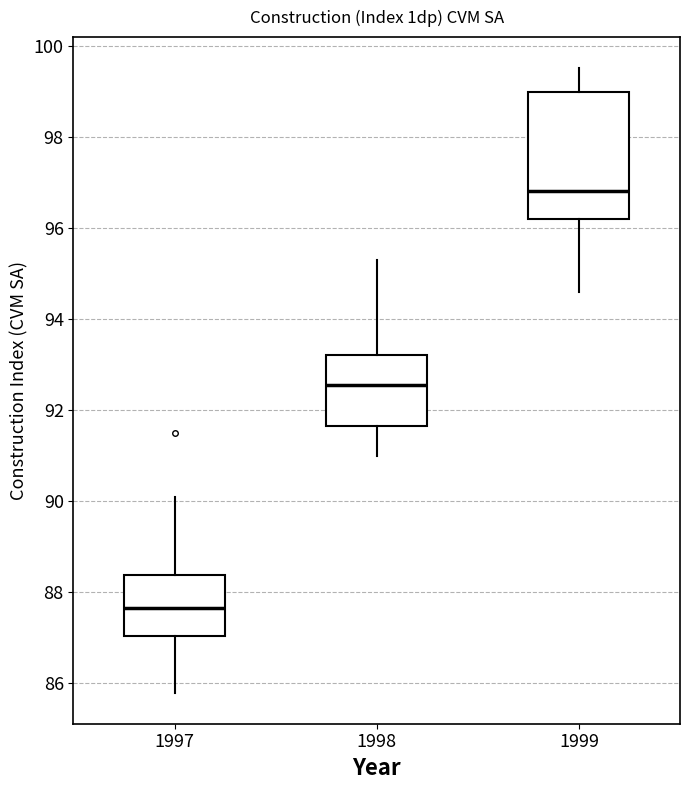

Reading left to right, read every box against the y-axis: the position of its median line, the range the box covers, and the ends of its whiskers. The values are not printed on the chart, so give them approximately, as read against the axis.

1997: median 87.6, box 87.0 to 88.4, whiskers 85.8 to 90.2
1998: median 92.6, box 91.6 to 93.2, whiskers 91.0 to 95.4
1999: median 96.8, box 96.2 to 99.0, whiskers 94.6 to 99.6